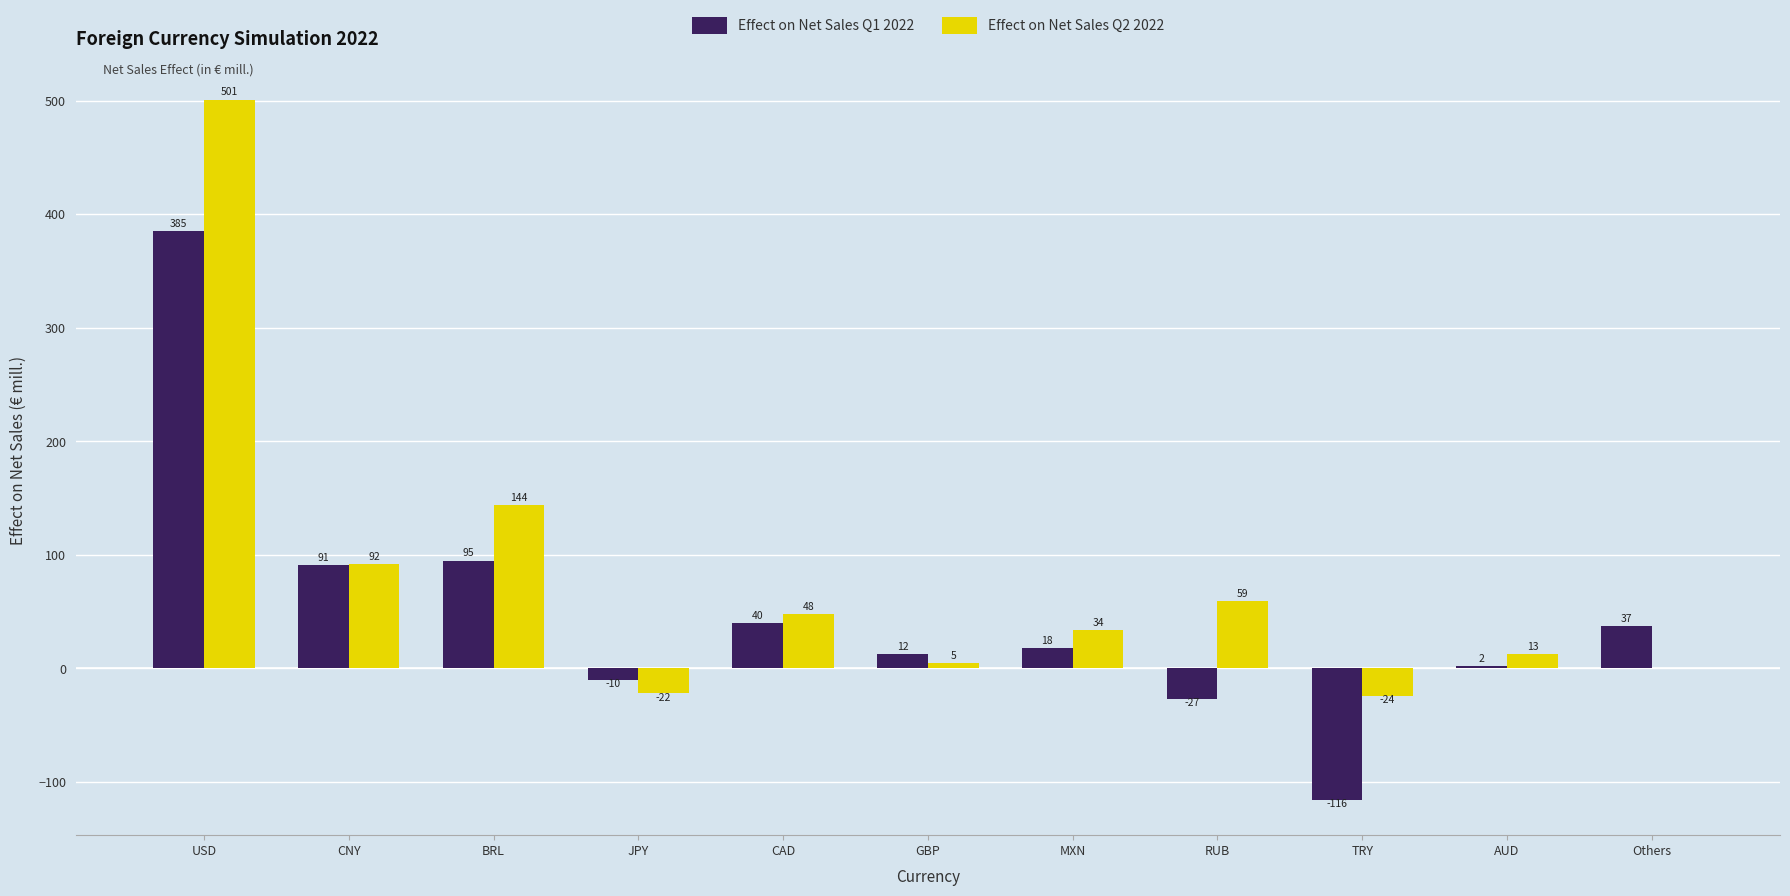

The Effect on Net Sales Q1 2022 series shows -27.0 at RUB. True or false?

True